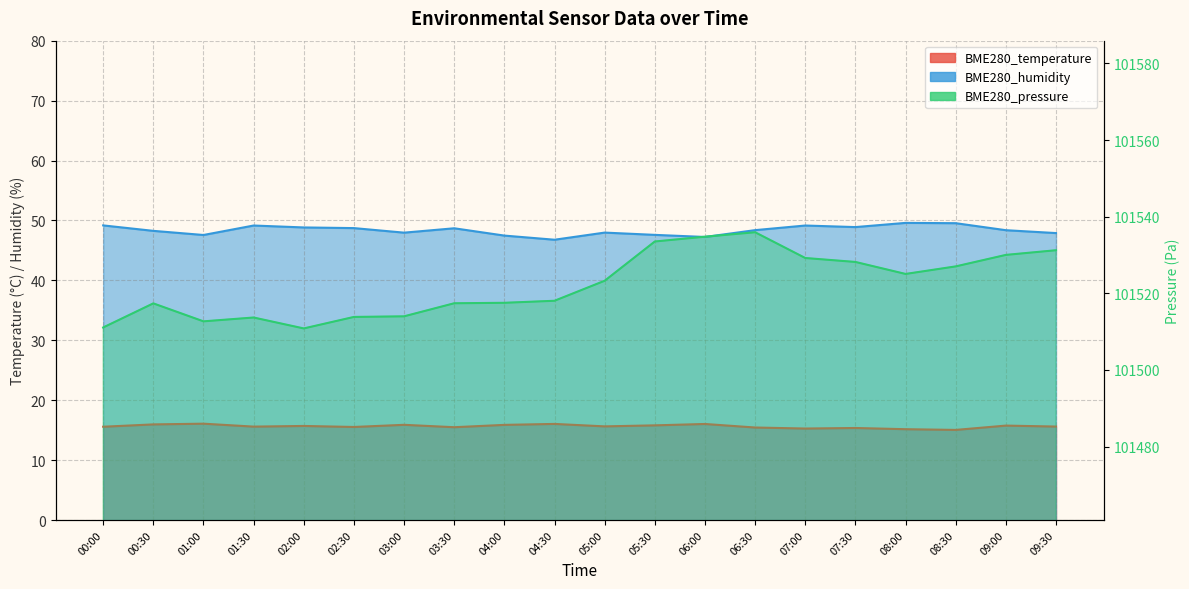

At 05:00, list the series in order from largest to smallest.

BME280_pressure, BME280_humidity, BME280_temperature